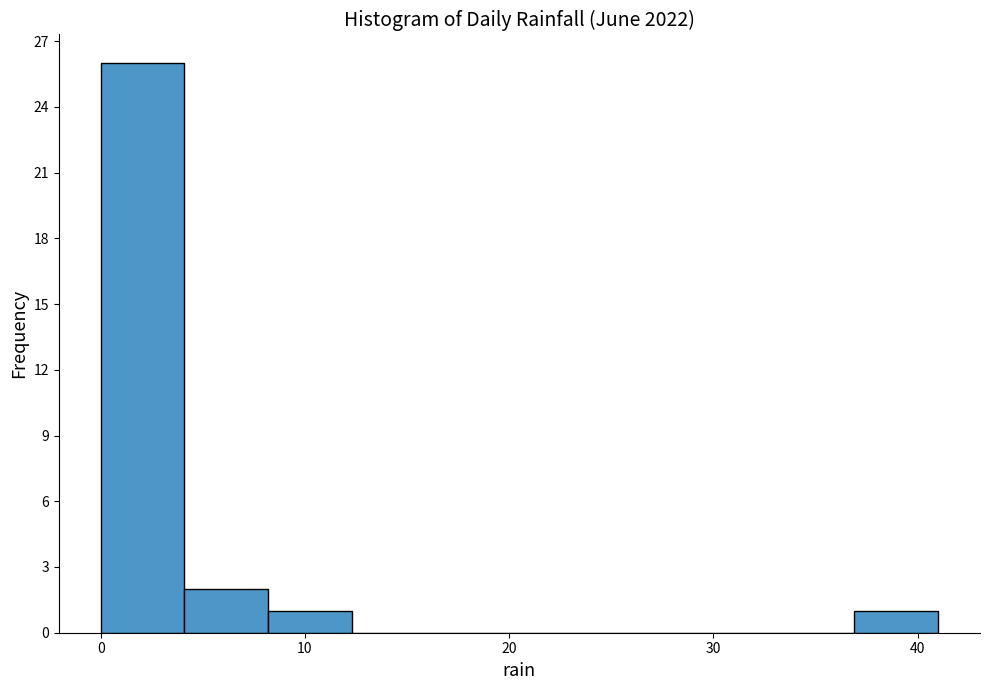

How tall is the bar that spans 4.1 to 8.2 on the x-axis? Neither the bar edges nor the heights are printed on the chart, so give them approximately, as read against the axes.

2